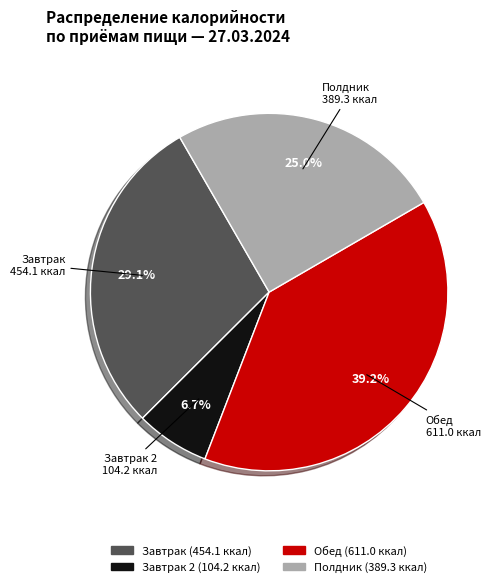

Does any single category account for the majority?

No